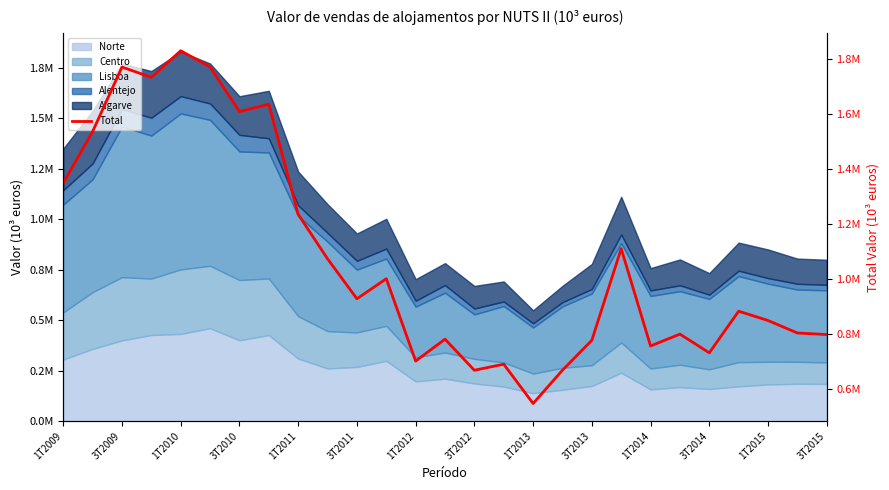

What is the ratio of the value at 20 to the value at 25?

0.9